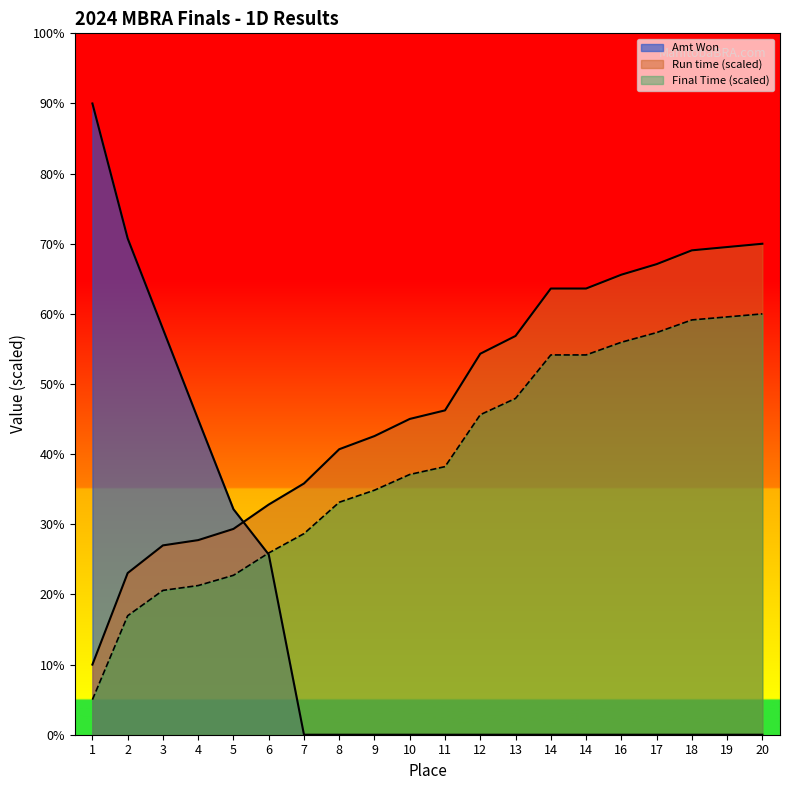

At which category does the chart reach its minimum across all series?

7